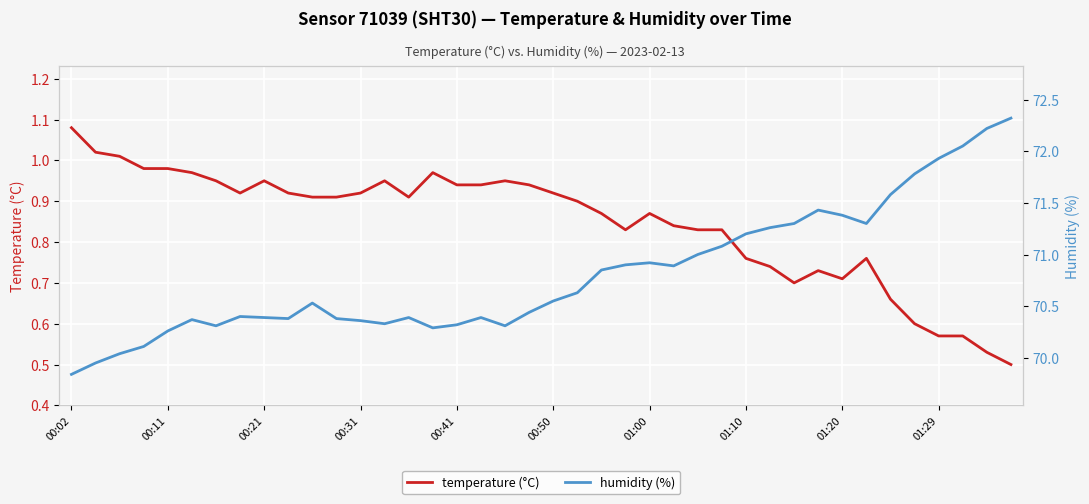

The value of temperature (°C) at 01:00 is 0.2. True or false?

False